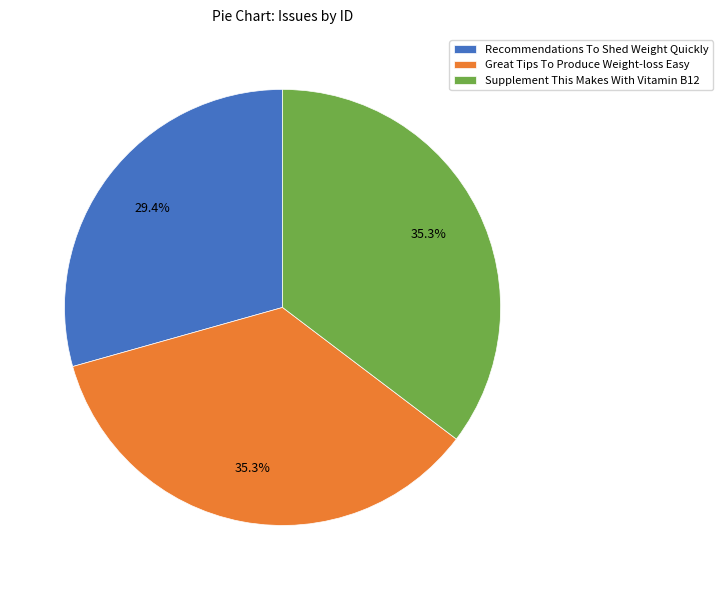

Does Supplement This Makes With Vitamin B12 represent more than half of the total?

No